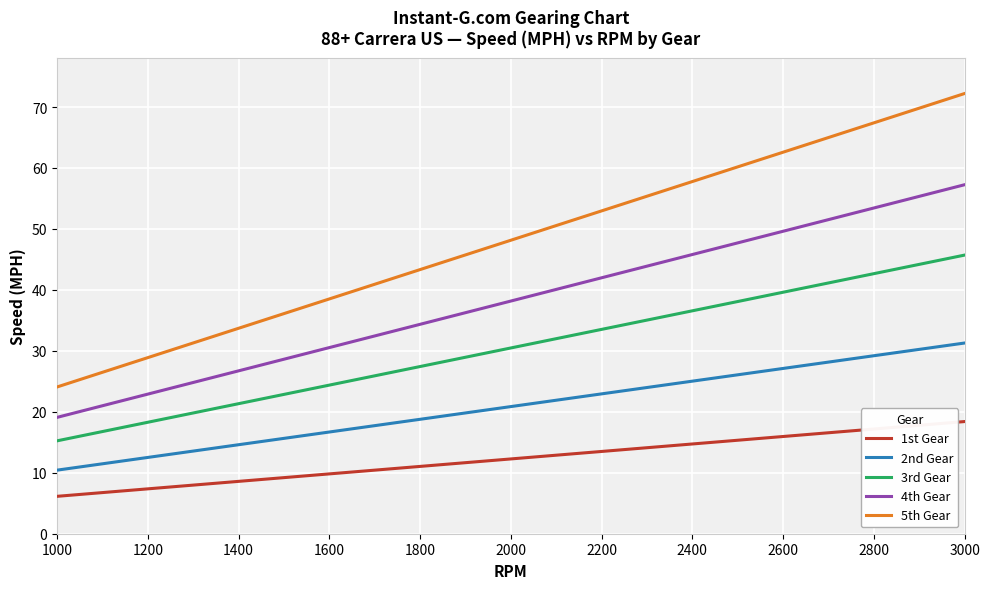

What is the highest value of the 4th Gear series?

57.3